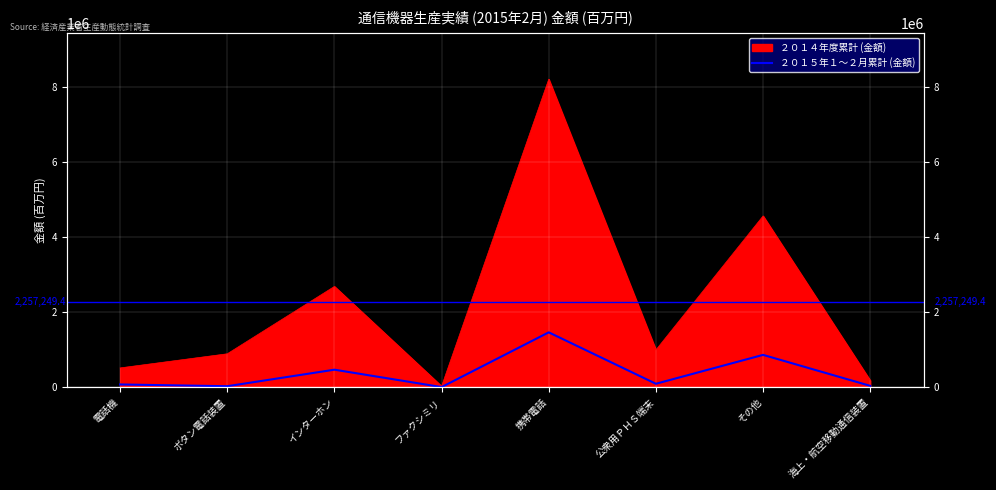

Is it true that the value at インターホン is 468202?

True